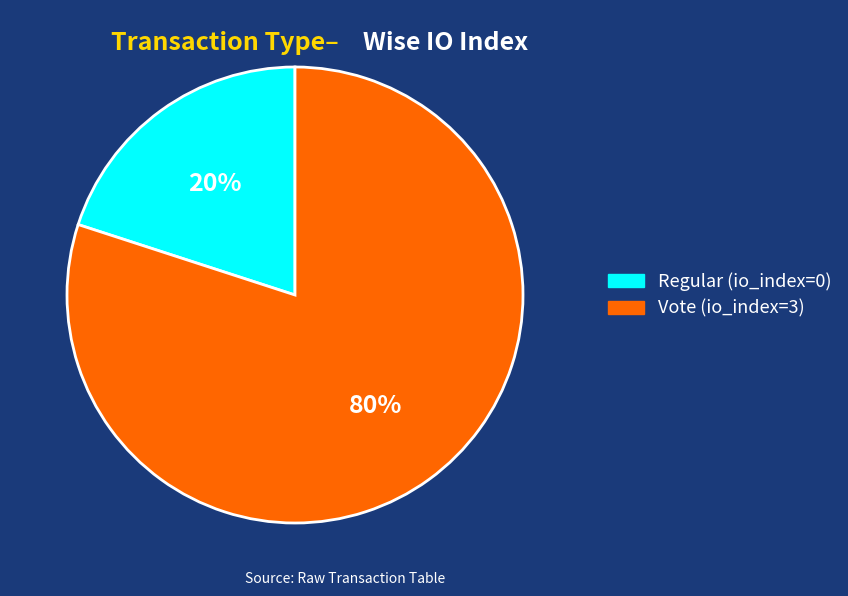

Is it true that Vote is 67% of the pie?

False